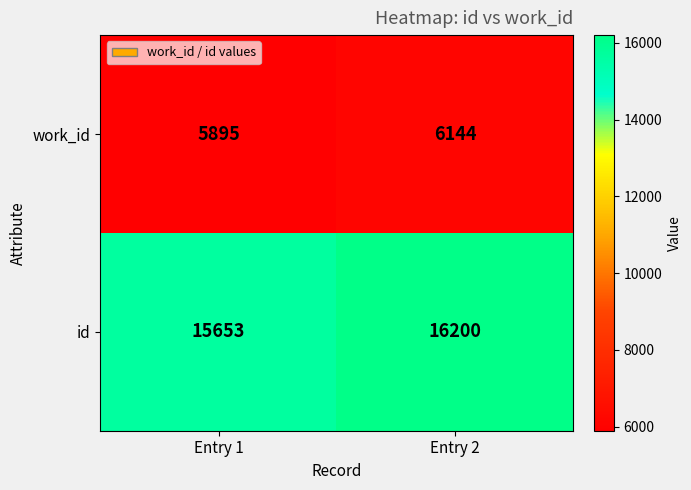

What is the sum of the work_id values at Entry 1 and Entry 2?

12039